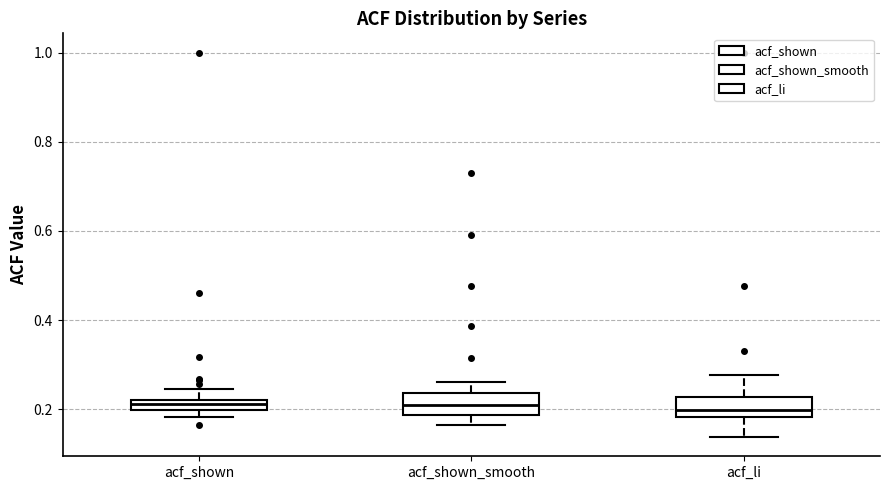

Where is the lower edge of the box for acf_shown_smooth on the y-axis? The values are not printed on the chart, so give them approximately, as read against the axis.

0.18